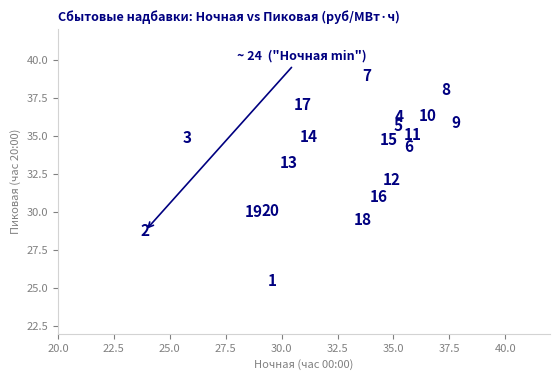

What Y value in the scatter plot is closest to 32?

32.1